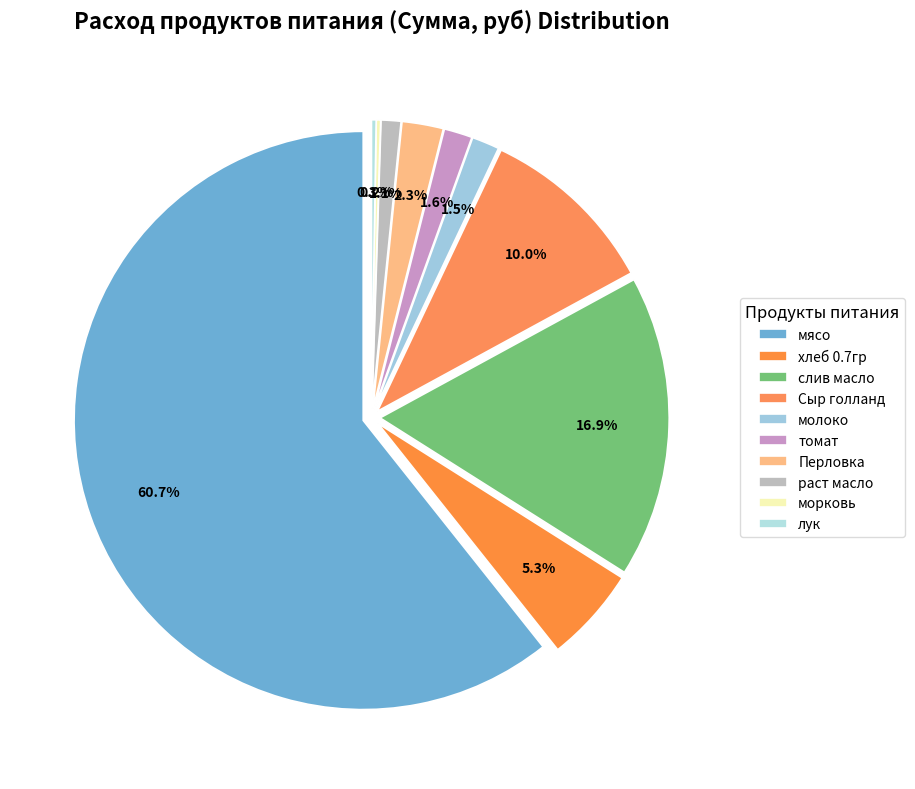

What percentage is the томат slice, to the nearest percent?

2%